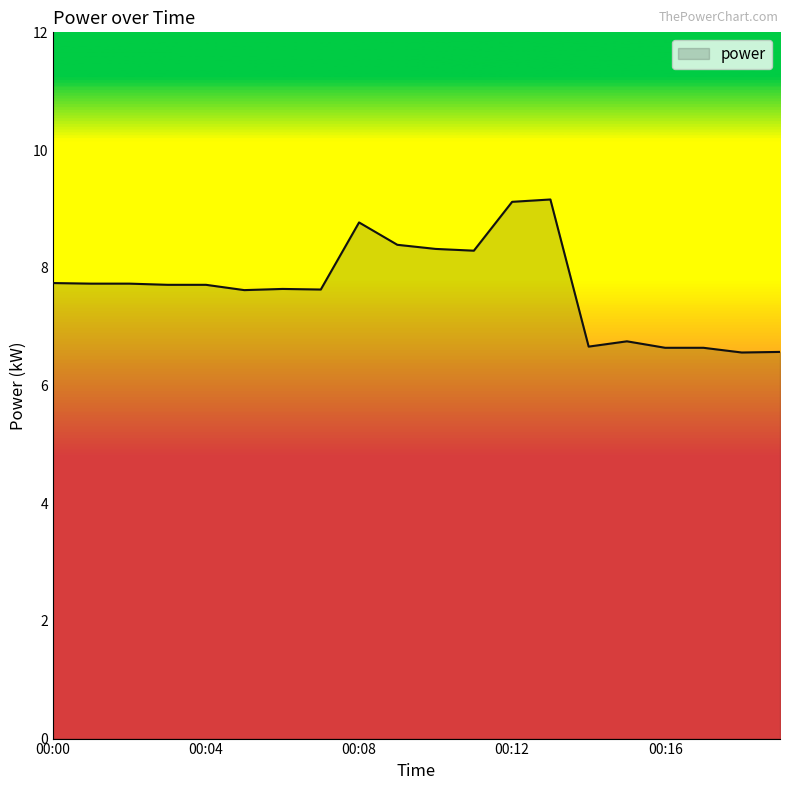

What is the greatest value displayed?

9.2